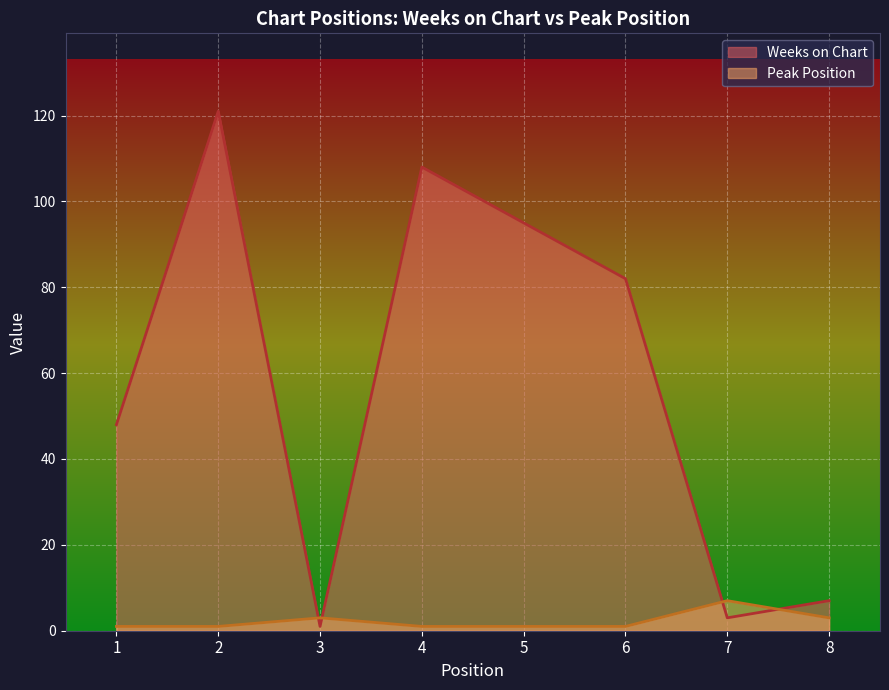

Reading right to left, what are all the values shown in this chart?

Weeks on Chart: 8=7	7=3	6=82	5=95	4=108	3=1	2=121	1=48
Peak Position: 8=3	7=7	6=1	5=1	4=1	3=3	2=1	1=1